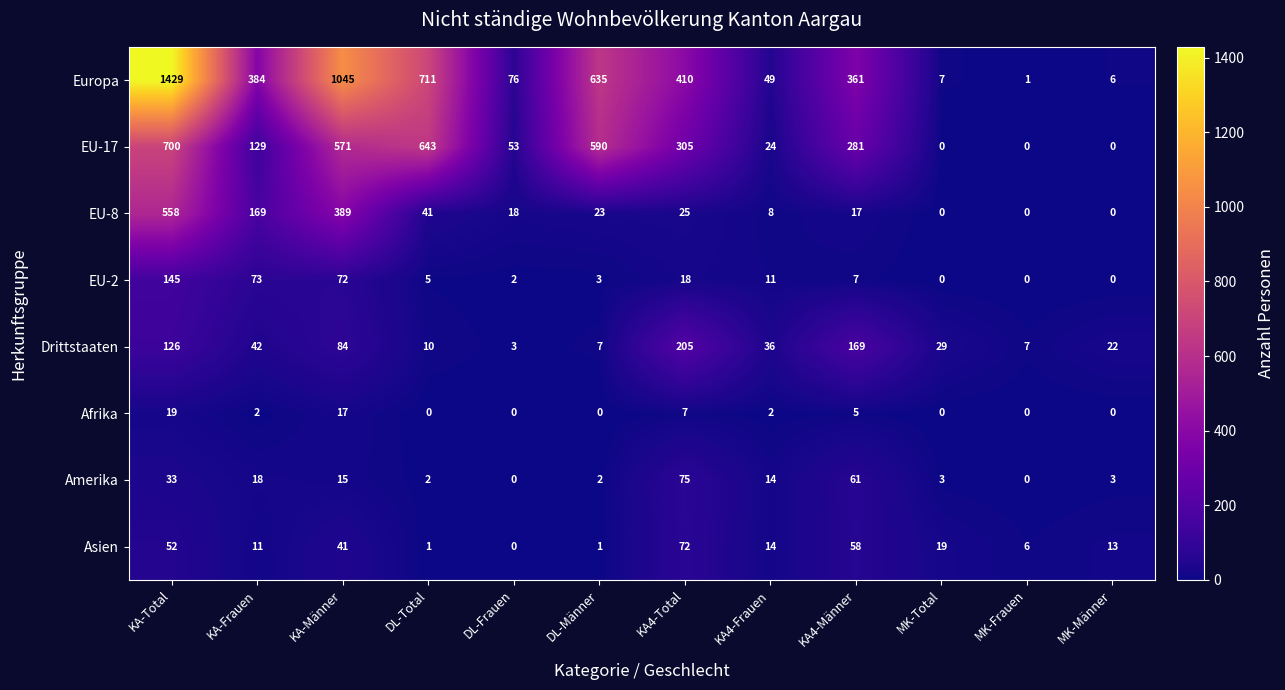

Rank the series at KA-Männer from lowest to highest value.

Amerika, Afrika, Asien, EU-2, Drittstaaten, EU-8, EU-17, Europa